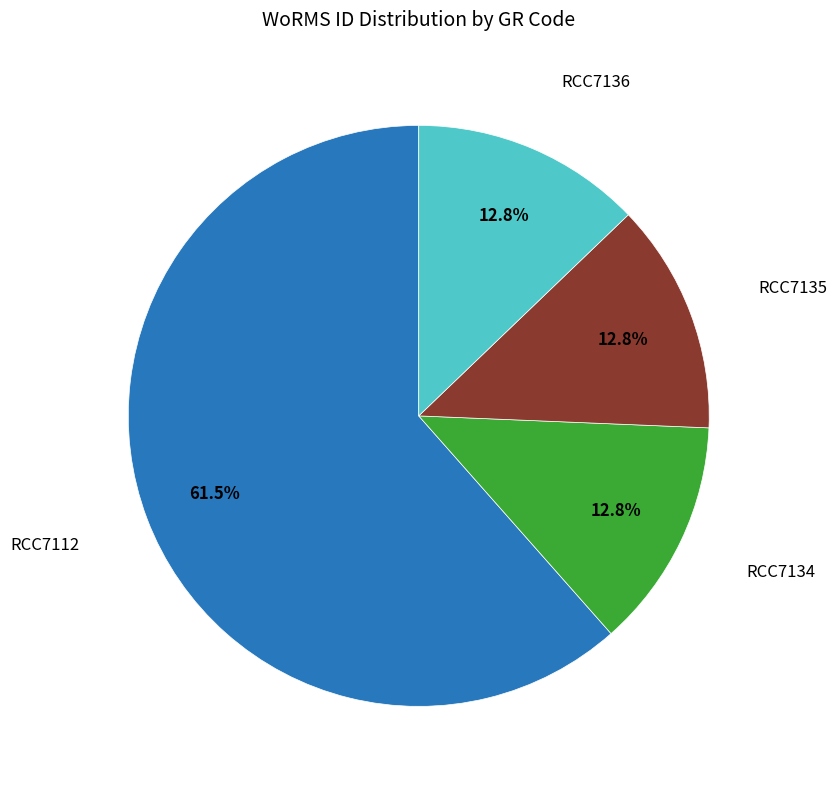

To the nearest percent, what is the difference between the largest and smallest slice percentages?

49%